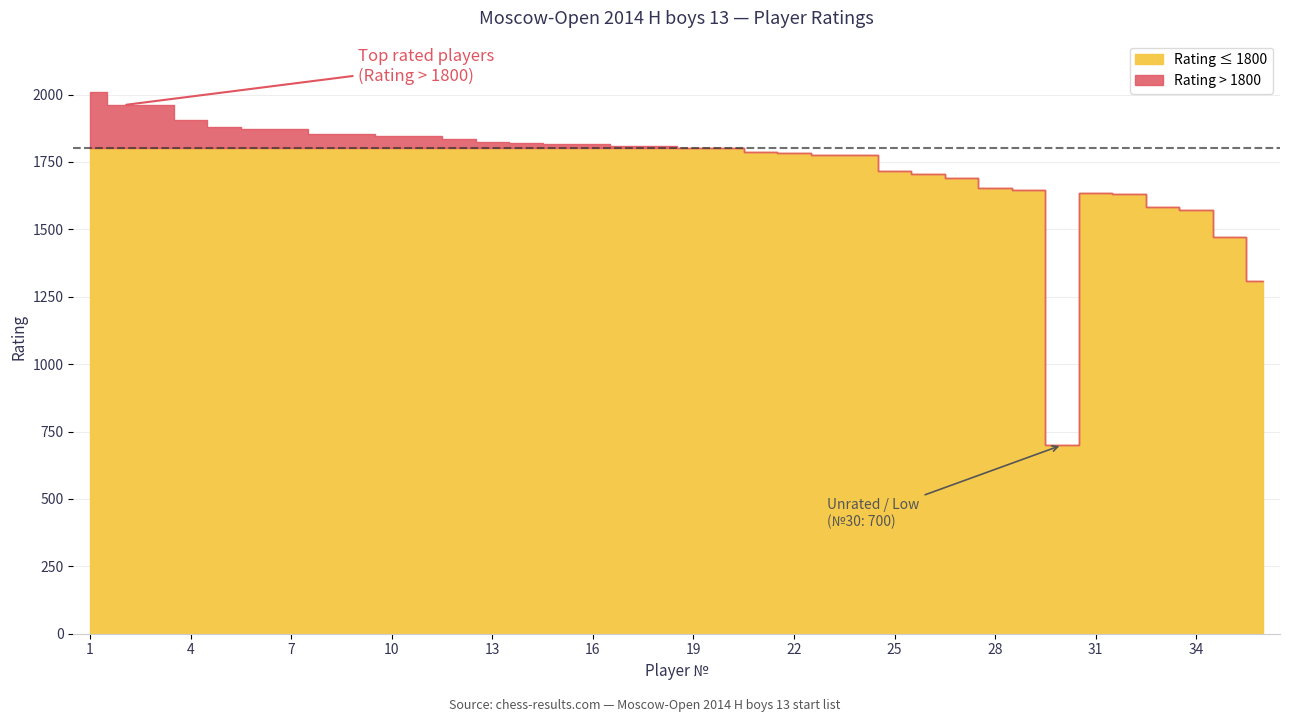

Which label corresponds to the smallest value in the chart?

30